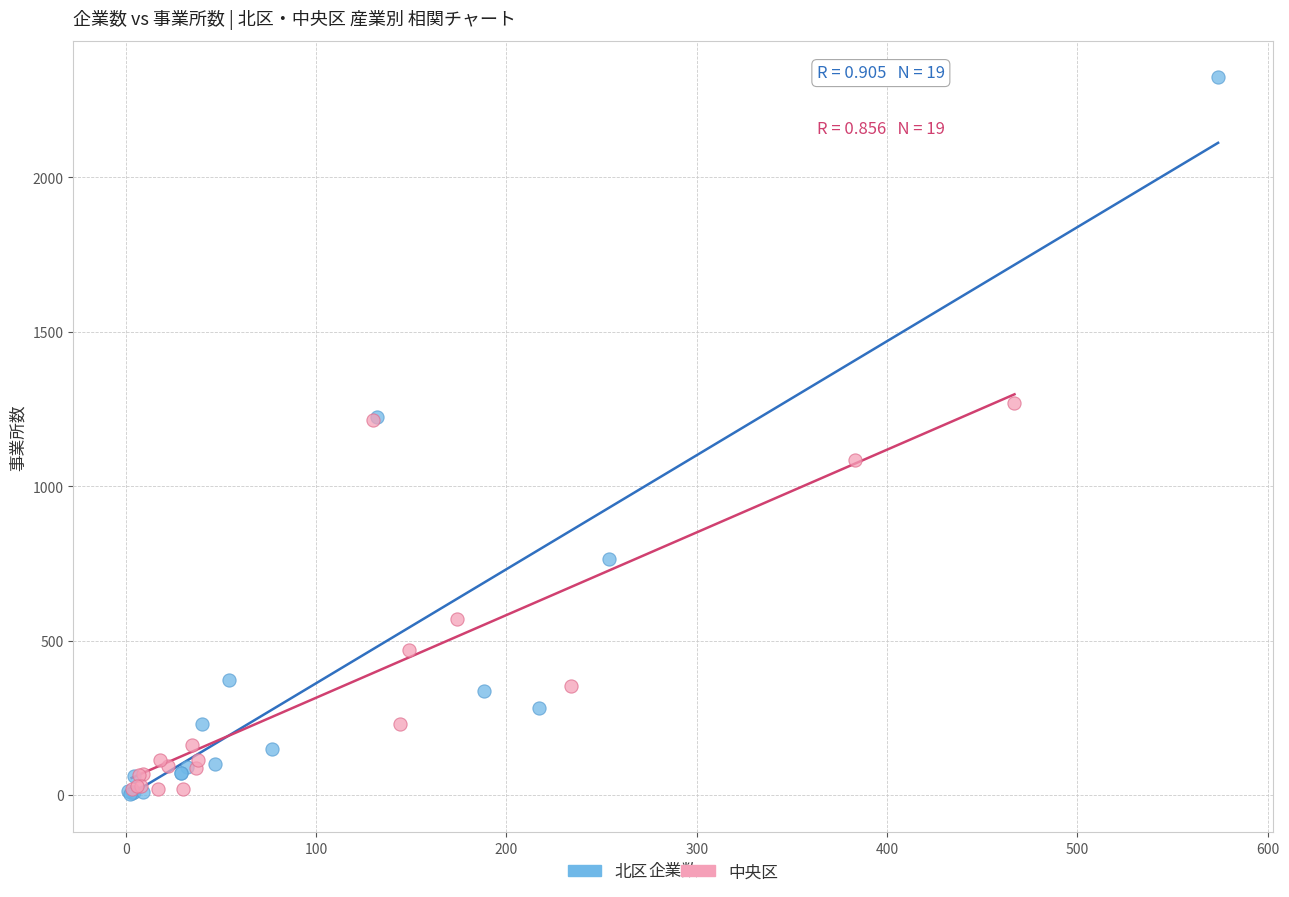

Which series contains the highest Y value?

北区